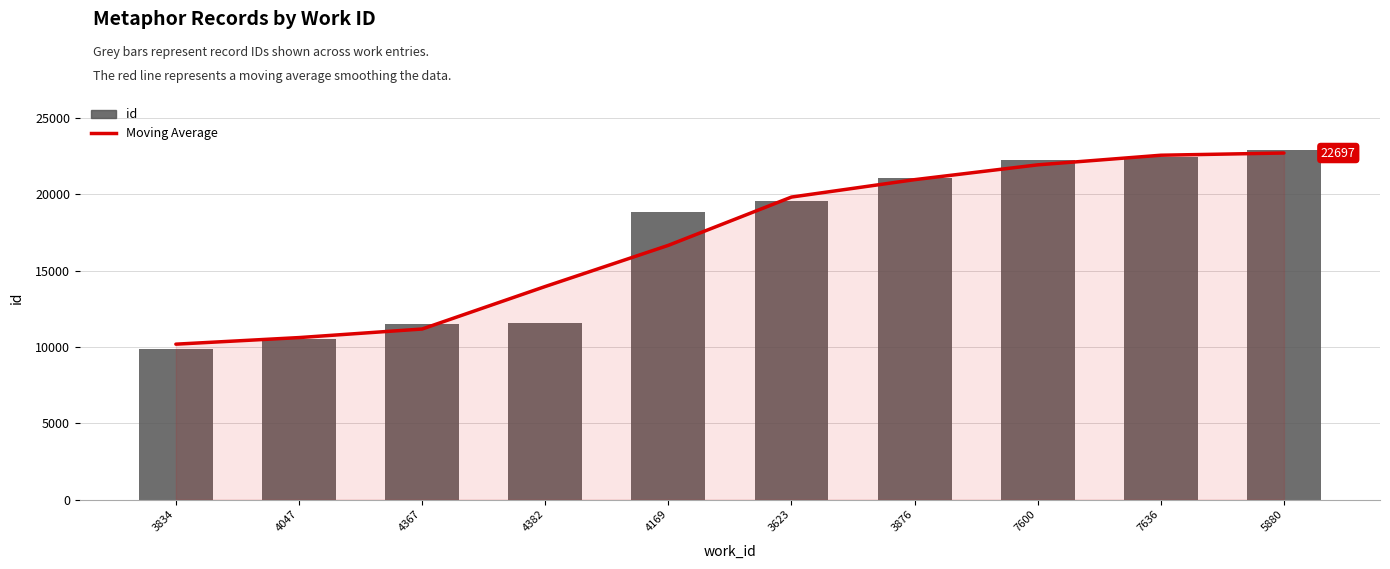

What is the value of the id bar at the 2nd from the left?

10485.0